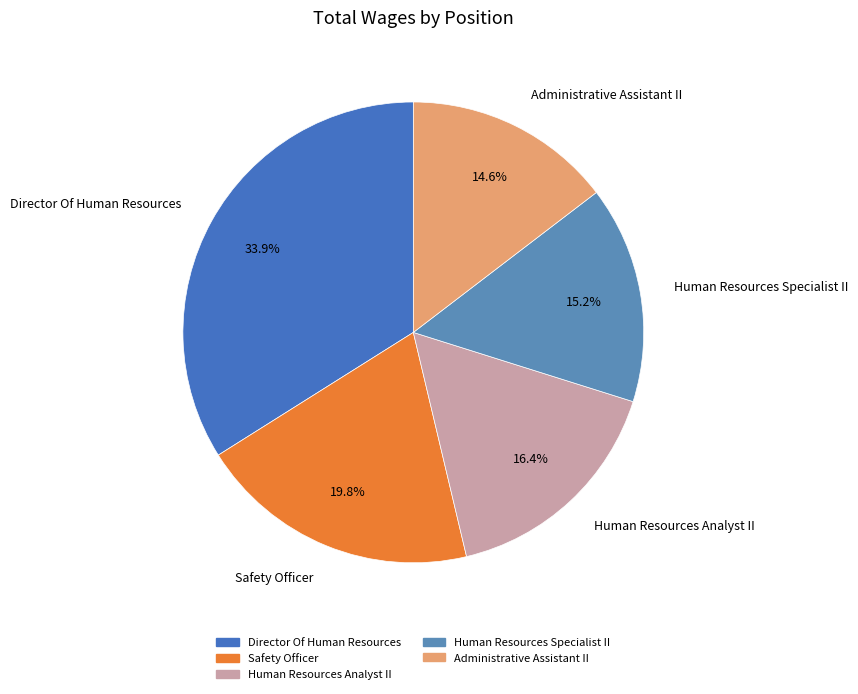

How many slices are in this pie chart?

5